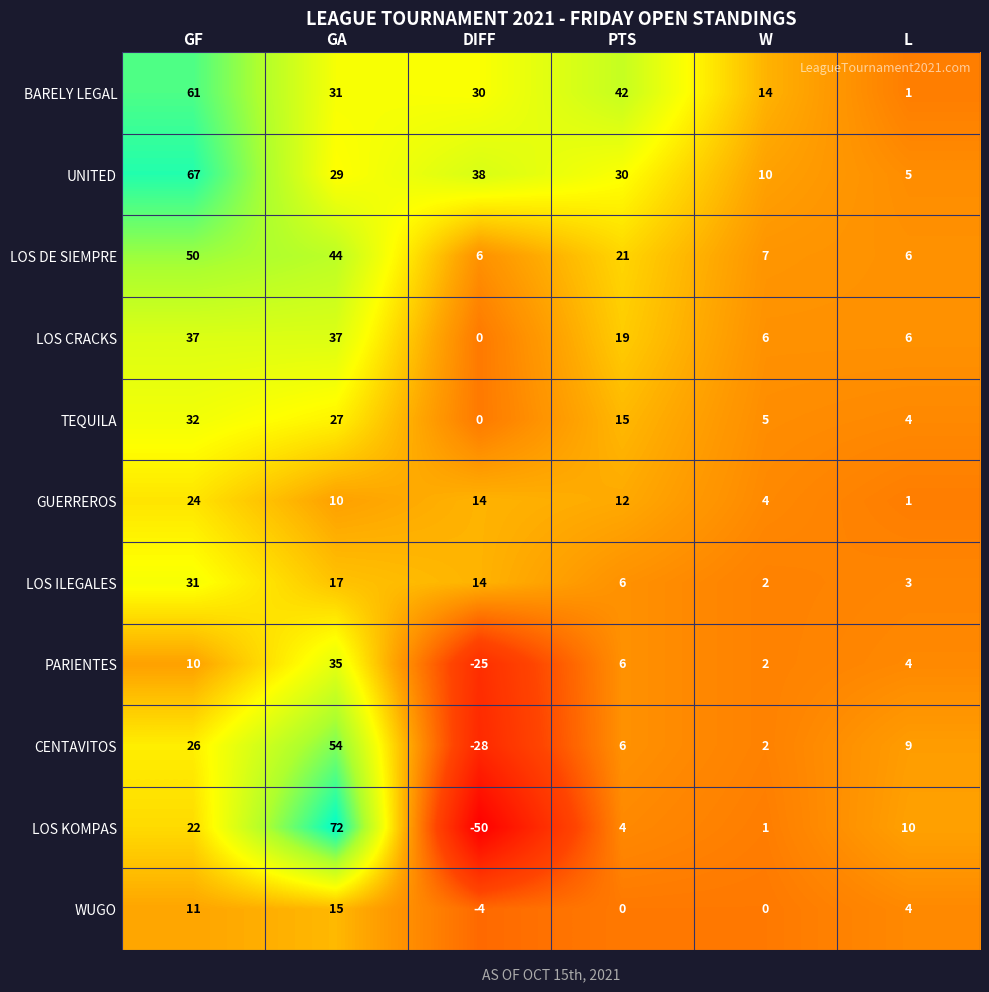

The value of LOS DE SIEMPRE at W is 7. True or false?

True